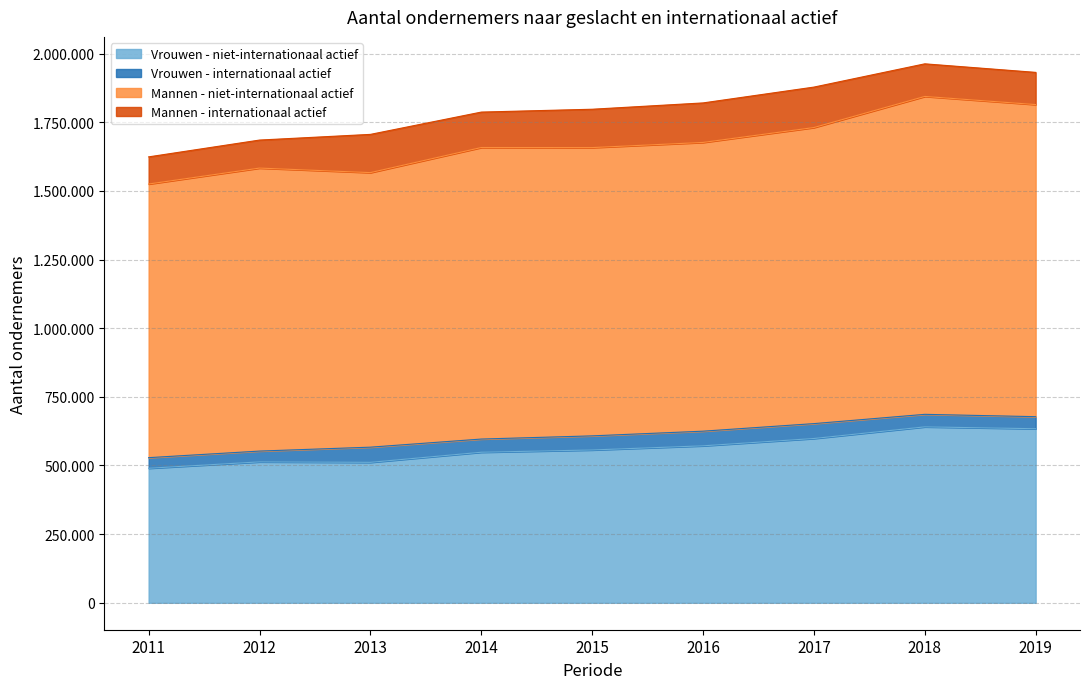

Between 2012 and 2018, which series saw the biggest shift?

Mannen - niet-internationaal actief